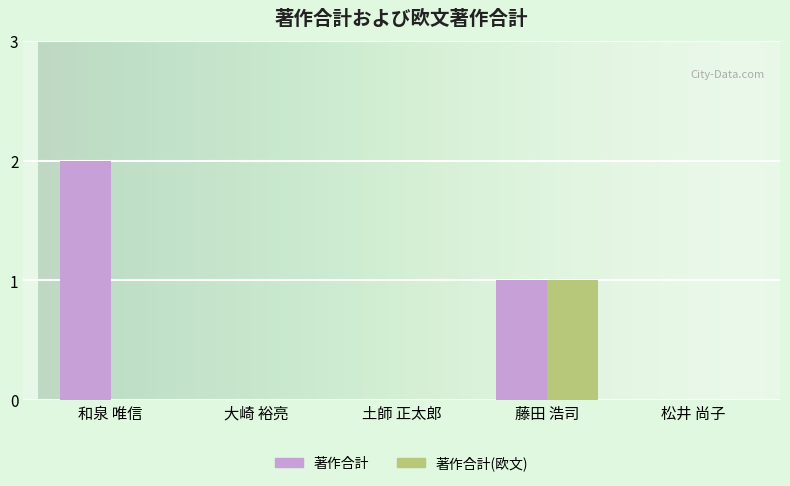

Is it true that 著作合計(欧文) equals 1 at 藤田 浩司?

True